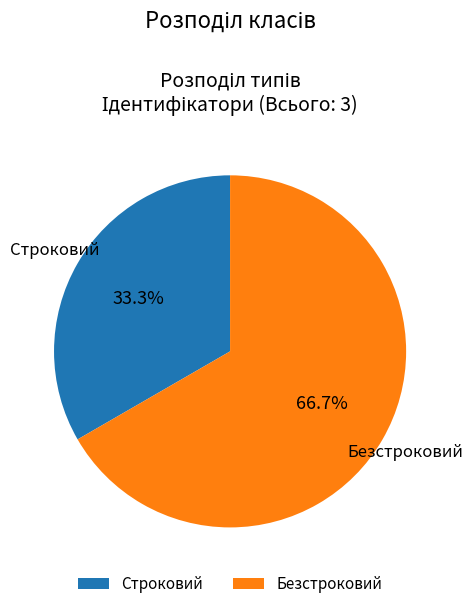

The Строковий slice represents 46% of the pie. True or false?

False